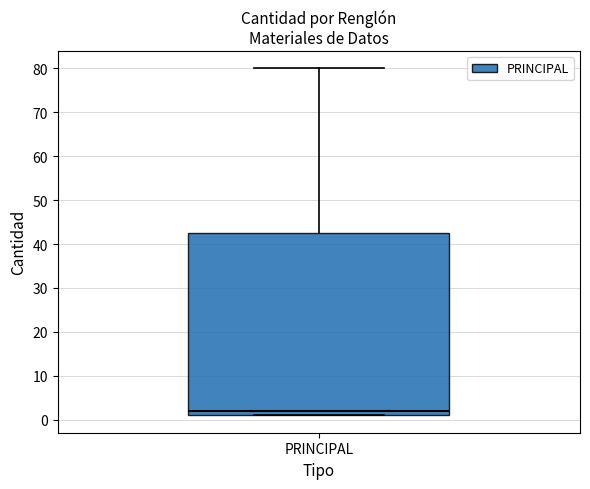

Read this box plot against the y-axis: the position of the median line, the range covered by the box, and the ends of both whiskers. The values are not printed on the chart, so give them approximately, as read against the axis.

median 2, box 1 to 43, whiskers 1 to 80